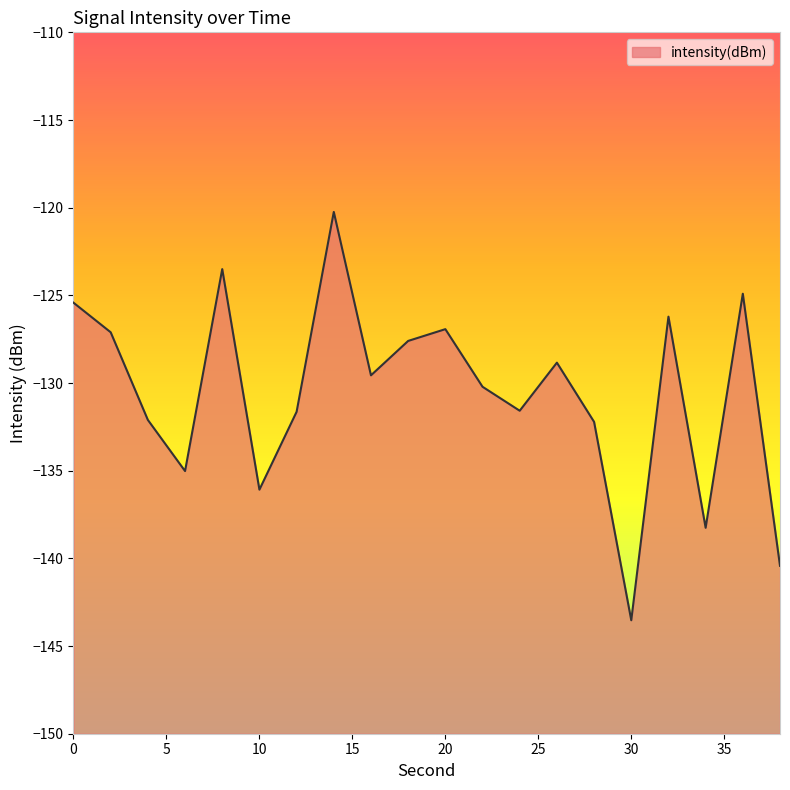

Between 38 and 24, which is larger?

24